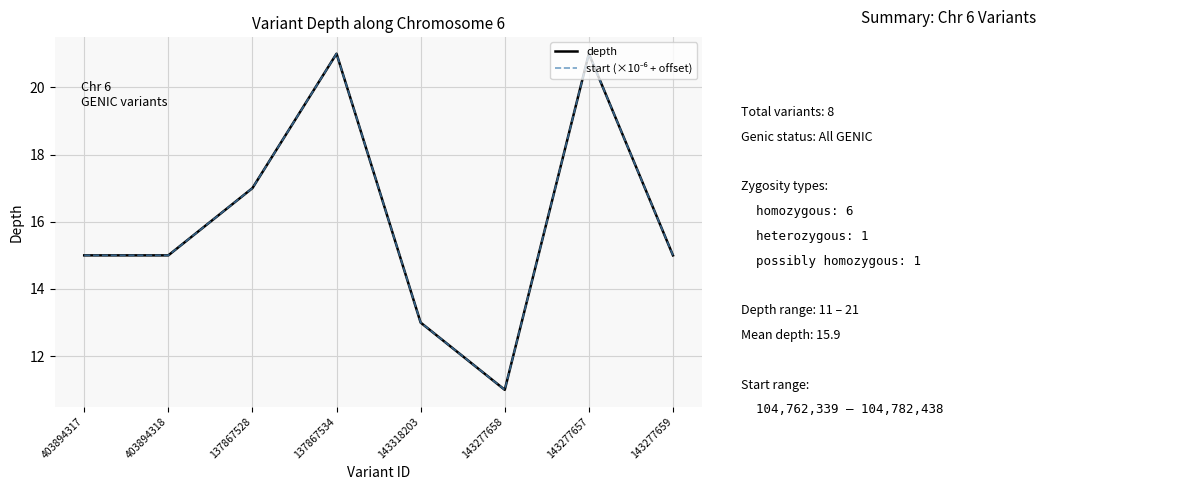

Does the chart display data point markers on the line(s)?

No